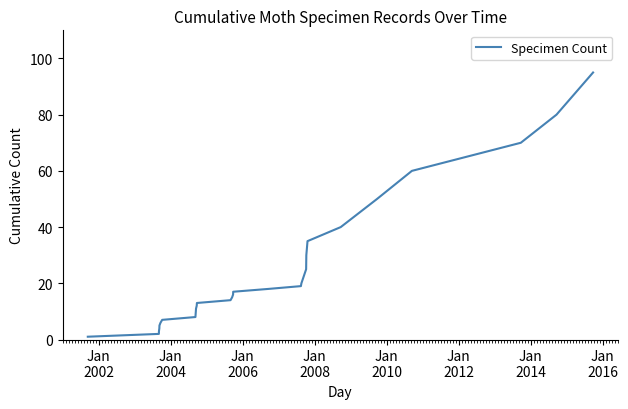

What is the average value?

24